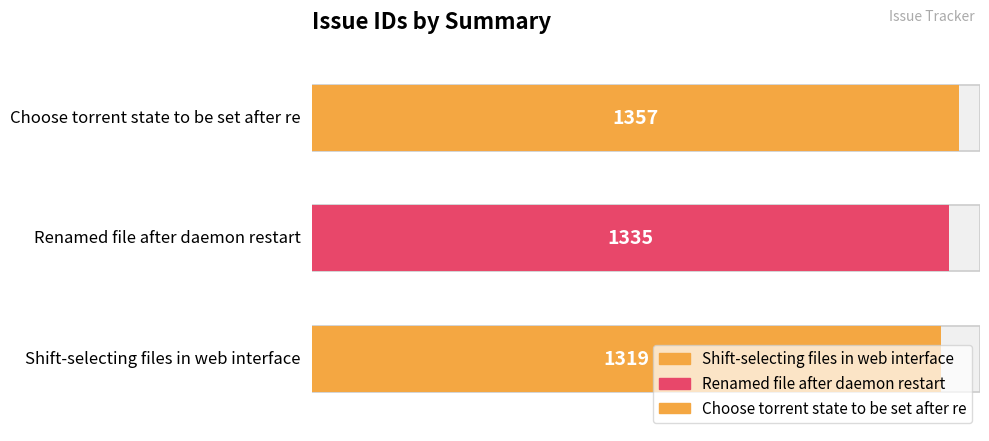

Reading left to right, what are all the values shown in this chart?

1319	1335	1357